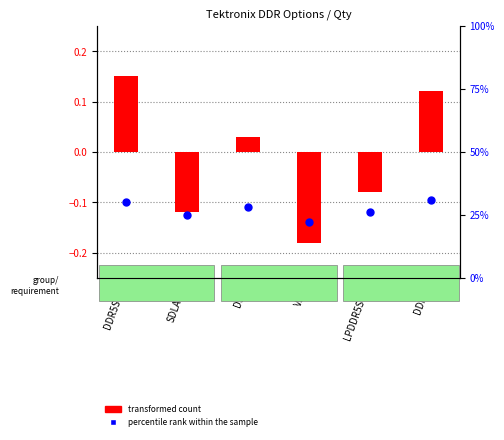

At which category is the sum across all series the highest?

DDR5SYS